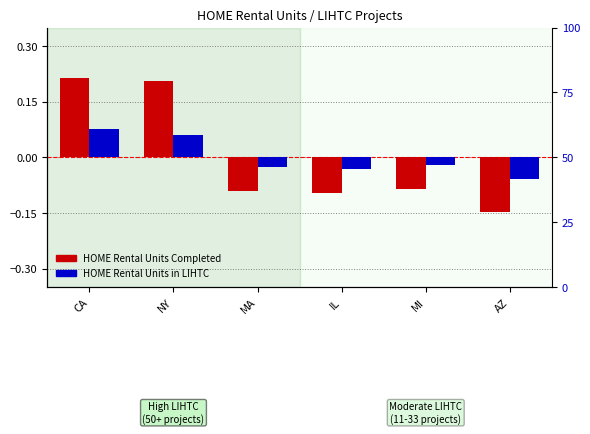

The value of HOME Rental Units Completed at NY is 0.1. True or false?

False